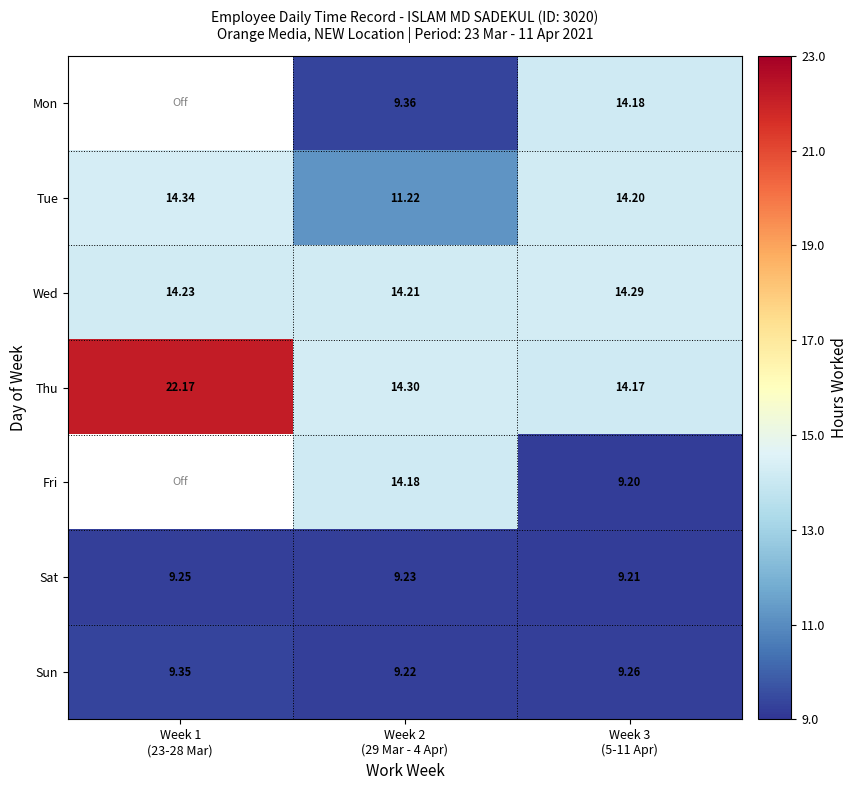

Which series has the largest total across all categories?

Thu